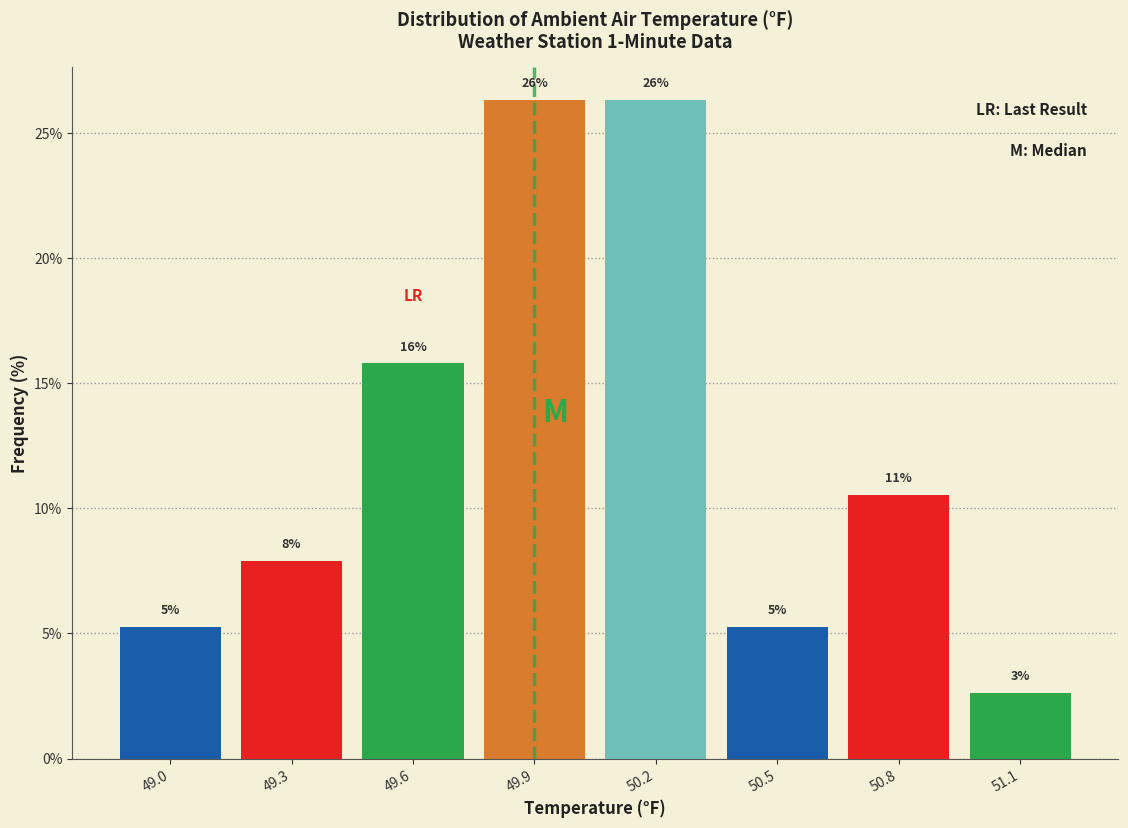

How many bars are there in total?

8